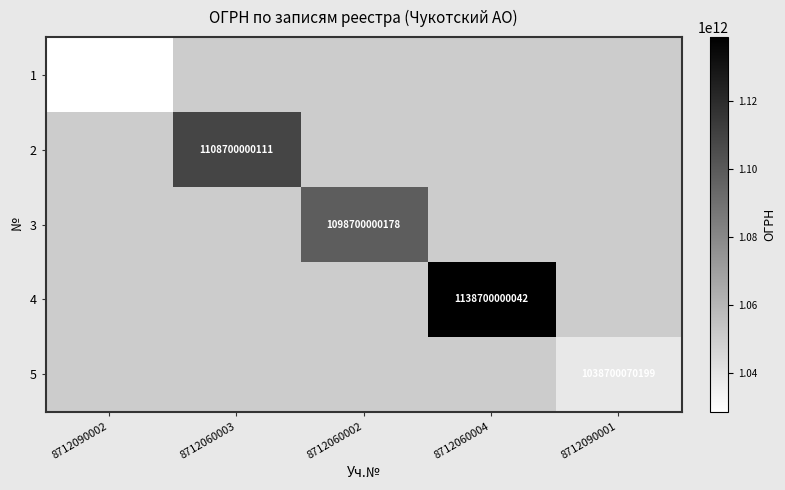

The 4 series shows 1138700000042 at 8712060004. True or false?

True